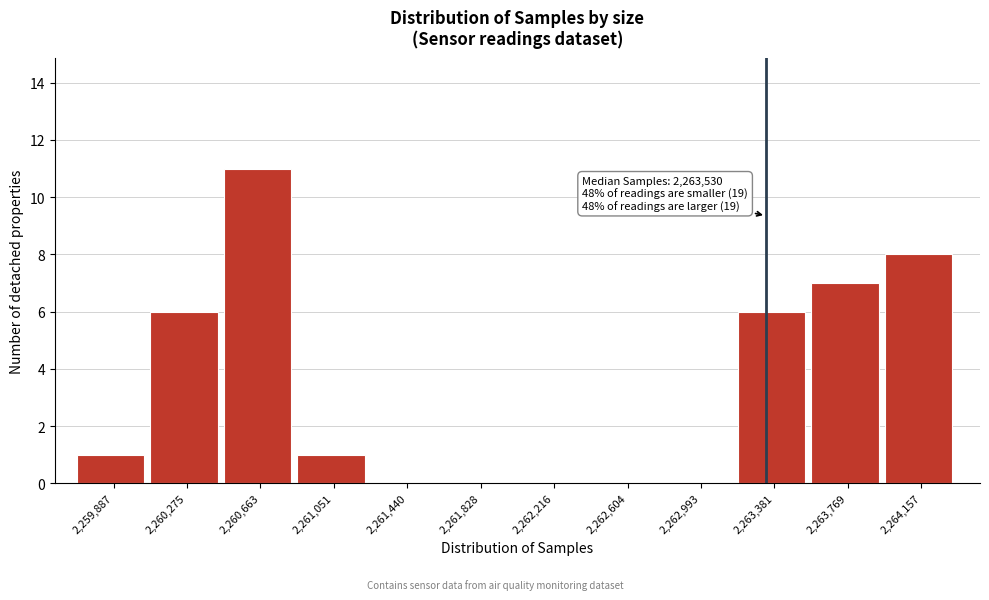

Reading left to right, extract all data points from this chart.

2,259,887=1	2,260,275=6	2,260,663=11	2,261,051=1	2,261,440=0	2,261,828=0	2,262,216=0	2,262,604=0	2,262,993=0	2,263,381=6	2,263,769=7	2,264,157=8